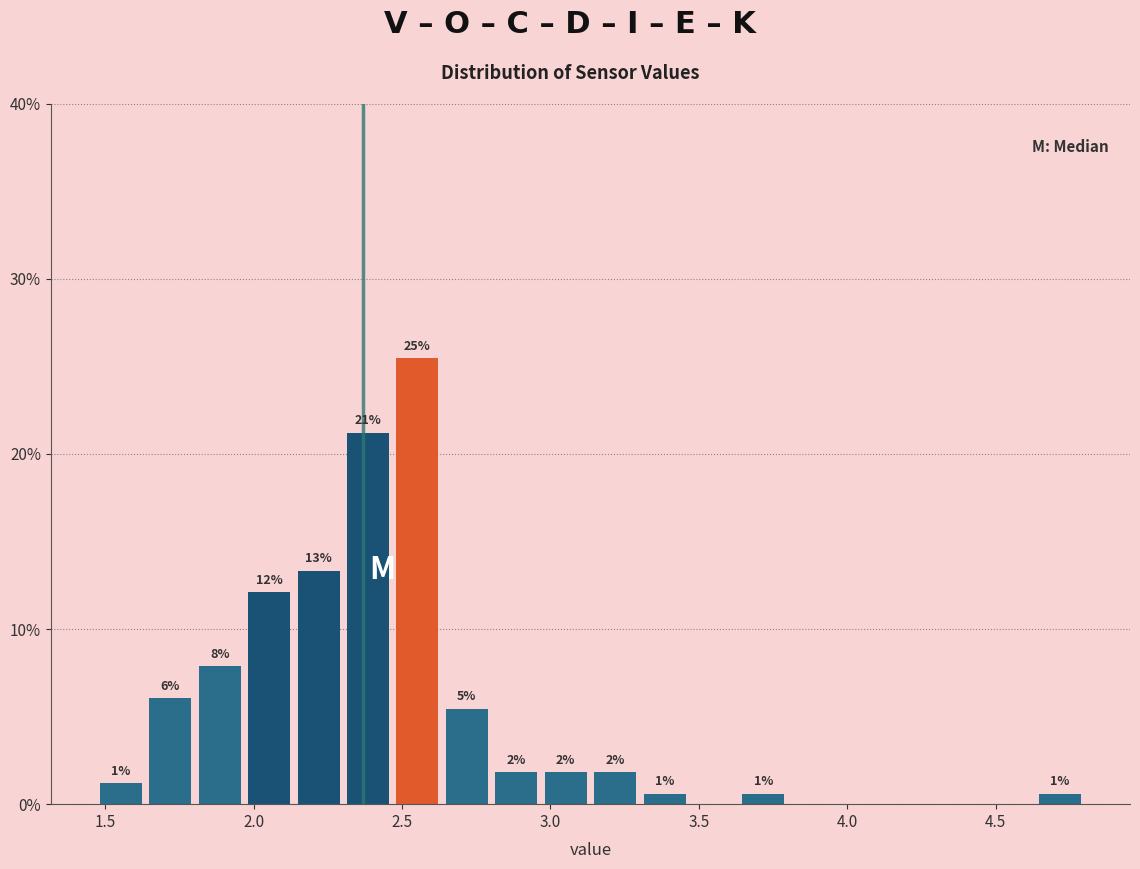

Around what value on the x-axis is the tallest bar? Give the approximate position of its centre, as read against the axis.

2.55